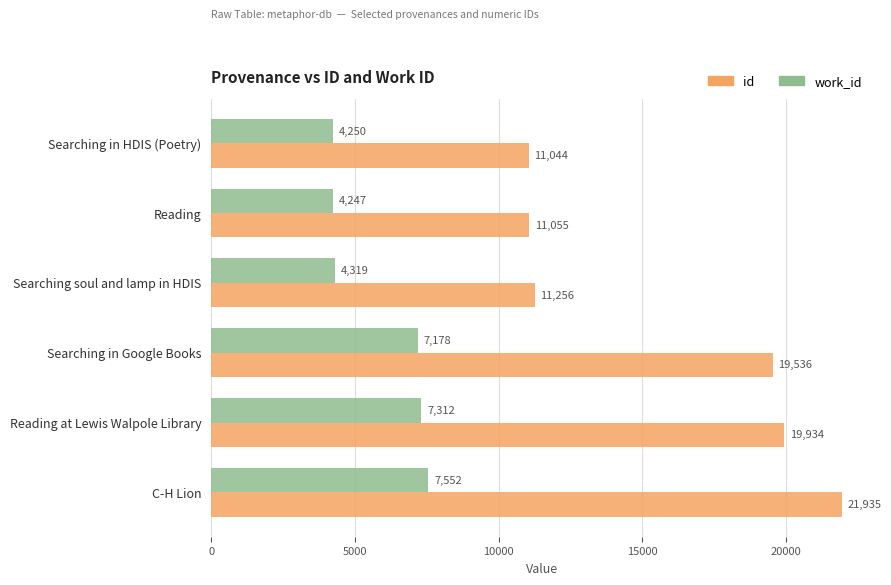

Which series has the largest range (max minus min)?

id